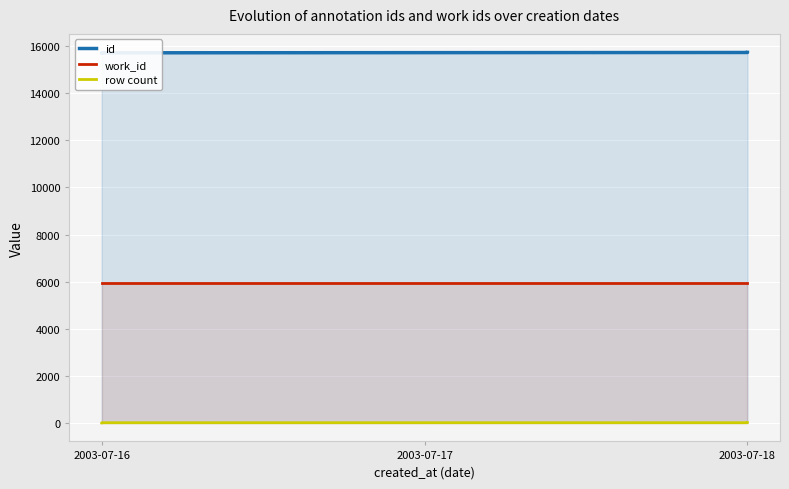

Rank the series by their maximum value, from lowest to highest.

row count, work_id, id